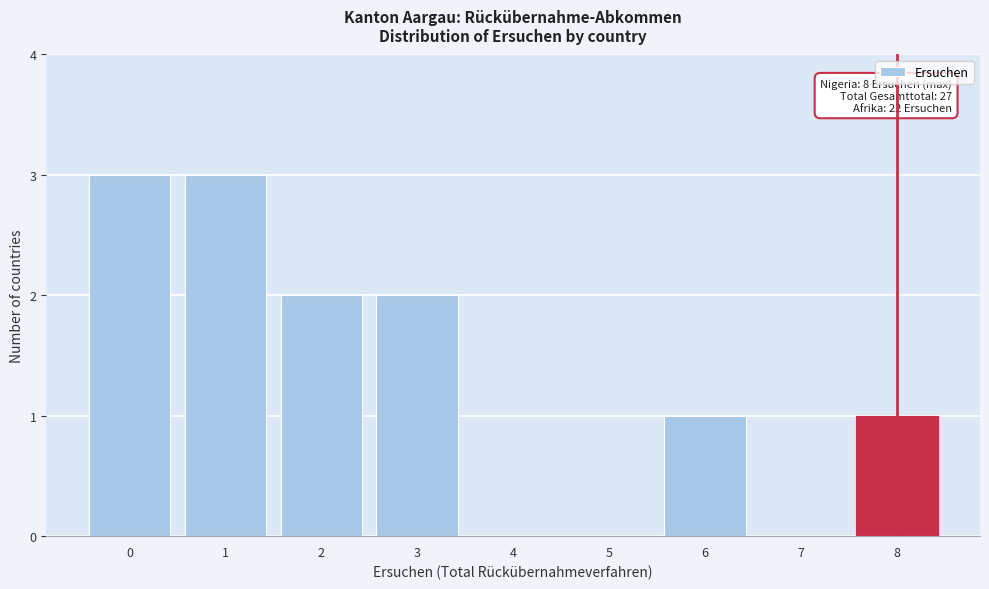

Reading left to right, transcribe all the data shown in this chart.

0=3	1=3	2=2	3=2	4=0	5=0	6=1	7=0	8=1